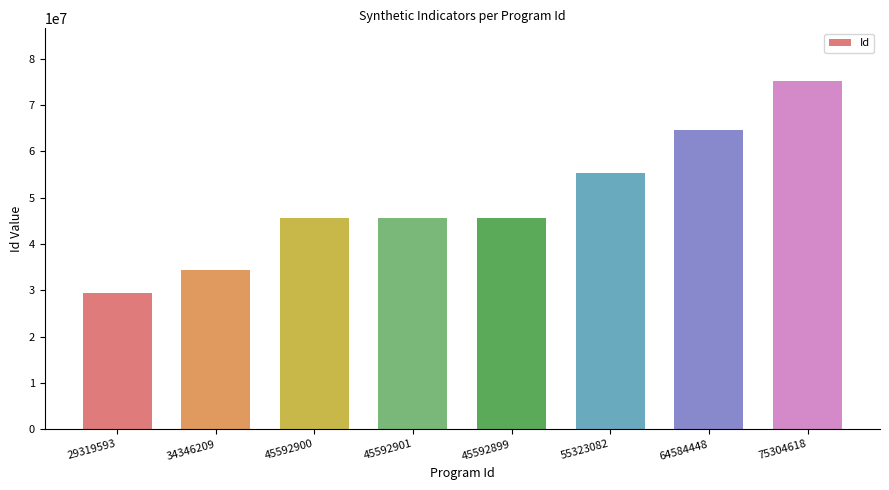

What position from the left is 45592900?

3